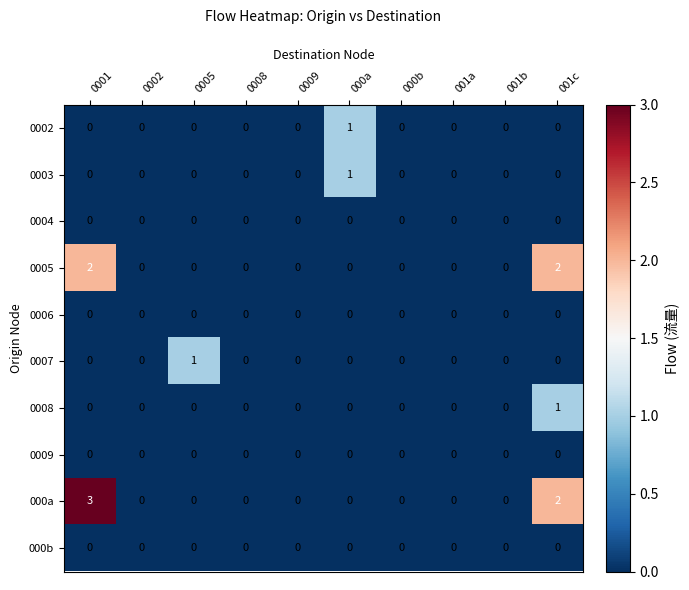

Is it true that 000b equals 0 at 0002?

True